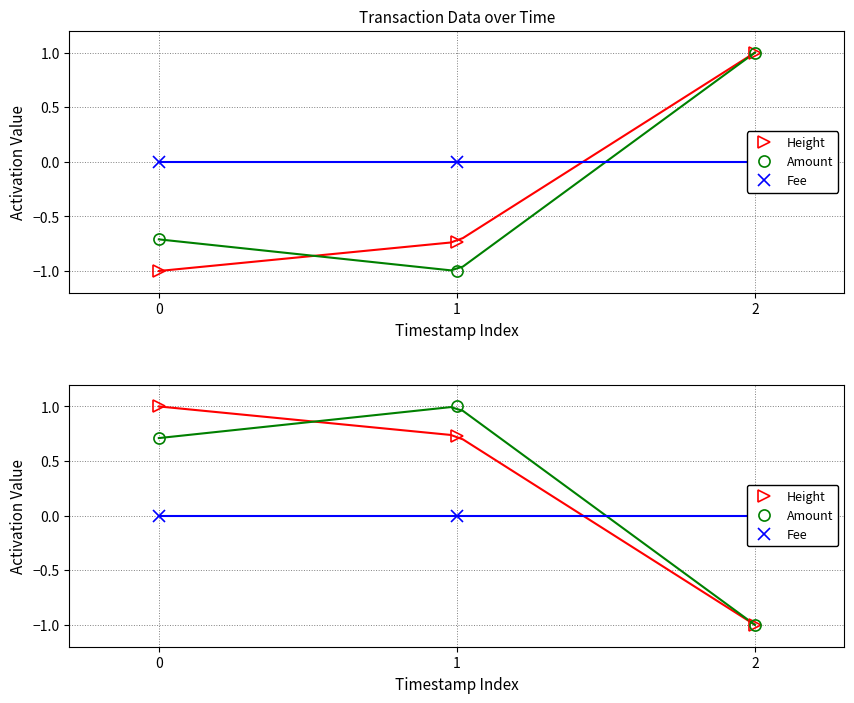

What are all the series names shown in the legend?

Height, Amount, Fee